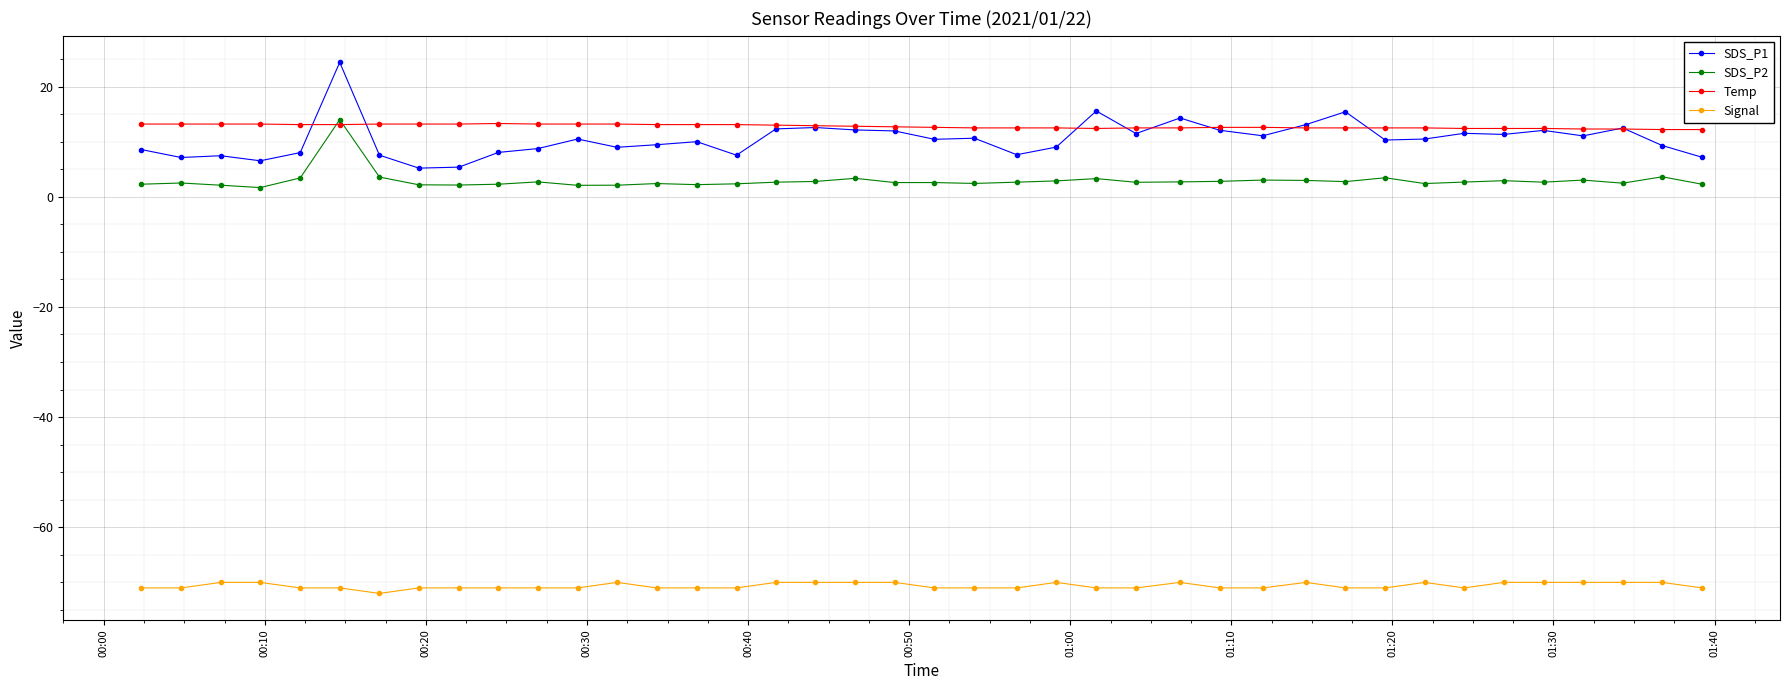

What is the greatest value displayed?

24.4